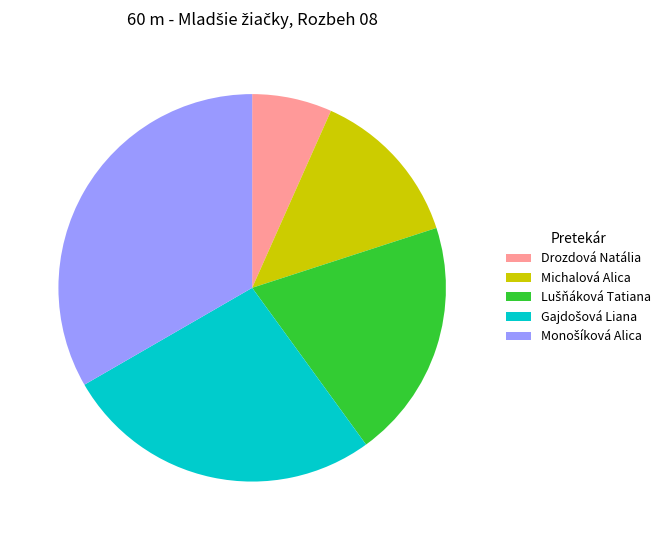

Which slice is the smallest?

Drozdová Natália